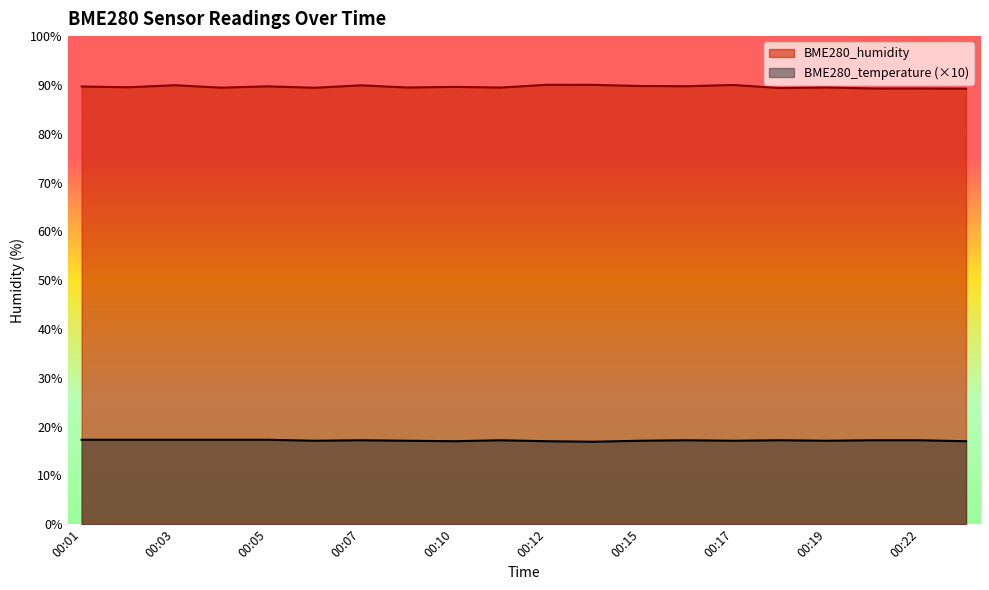

True or false: BME280_humidity has more than 1 points higher than both neighbors.

True